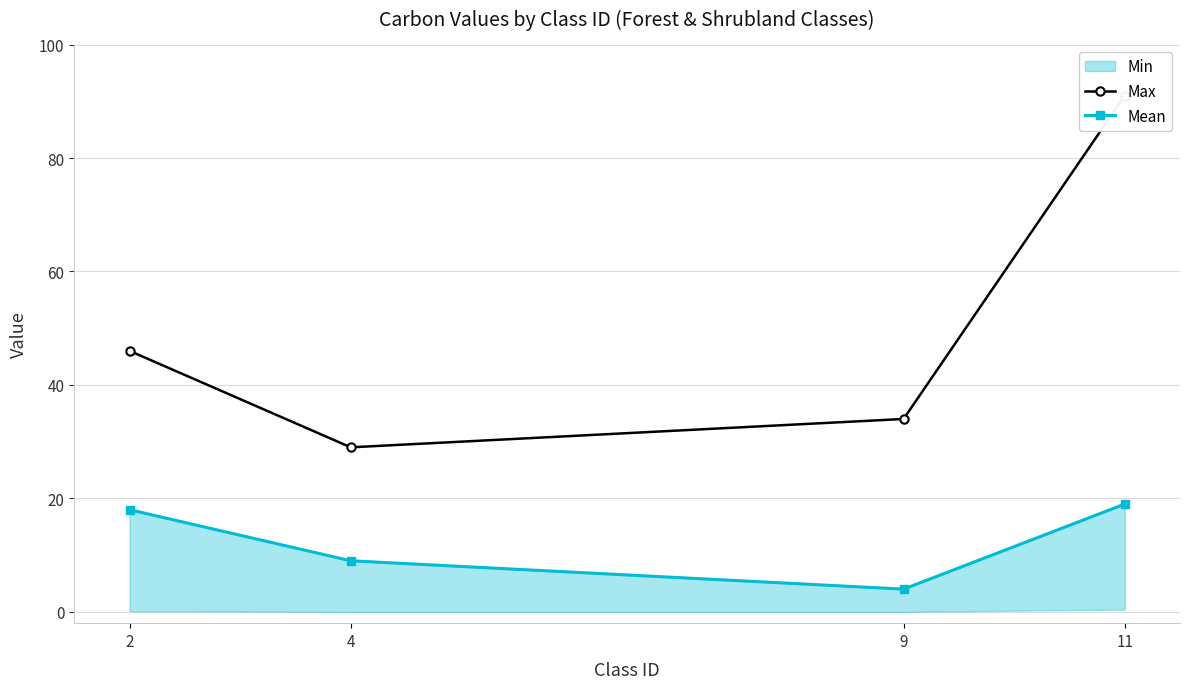

Where does the Max series first go above 46?

11